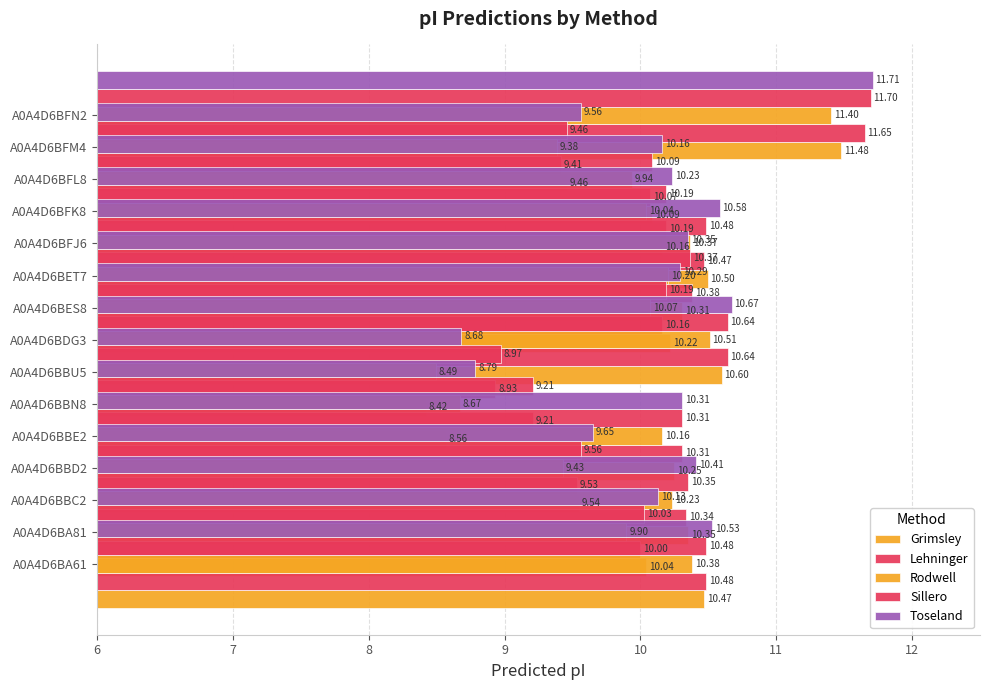

Reading right to left, what are all the values shown in this chart?

Grimsley: 11.5	9.5	10.1	10.2	10.5	10.3	10.2	10.6	8.4	8.6	10.2	9.5	10.3	10.0	10.5
Lehninger: 11.7	9.4	10.1	10.2	10.5	10.4	10.2	10.6	8.9	9.2	10.3	9.5	10.3	10.0	10.5
Rodwell: 11.4	9.4	9.9	10.0	10.4	10.2	10.1	10.5	8.5	8.7	10.2	9.4	10.2	9.9	10.4
Sillero: 11.7	9.5	10.1	10.2	10.5	10.4	10.2	10.6	9.0	9.2	10.3	9.6	10.3	10.0	10.5
Toseland: 11.7	9.6	10.2	10.2	10.6	10.3	10.3	10.7	8.7	8.8	10.3	9.6	10.4	10.1	10.5